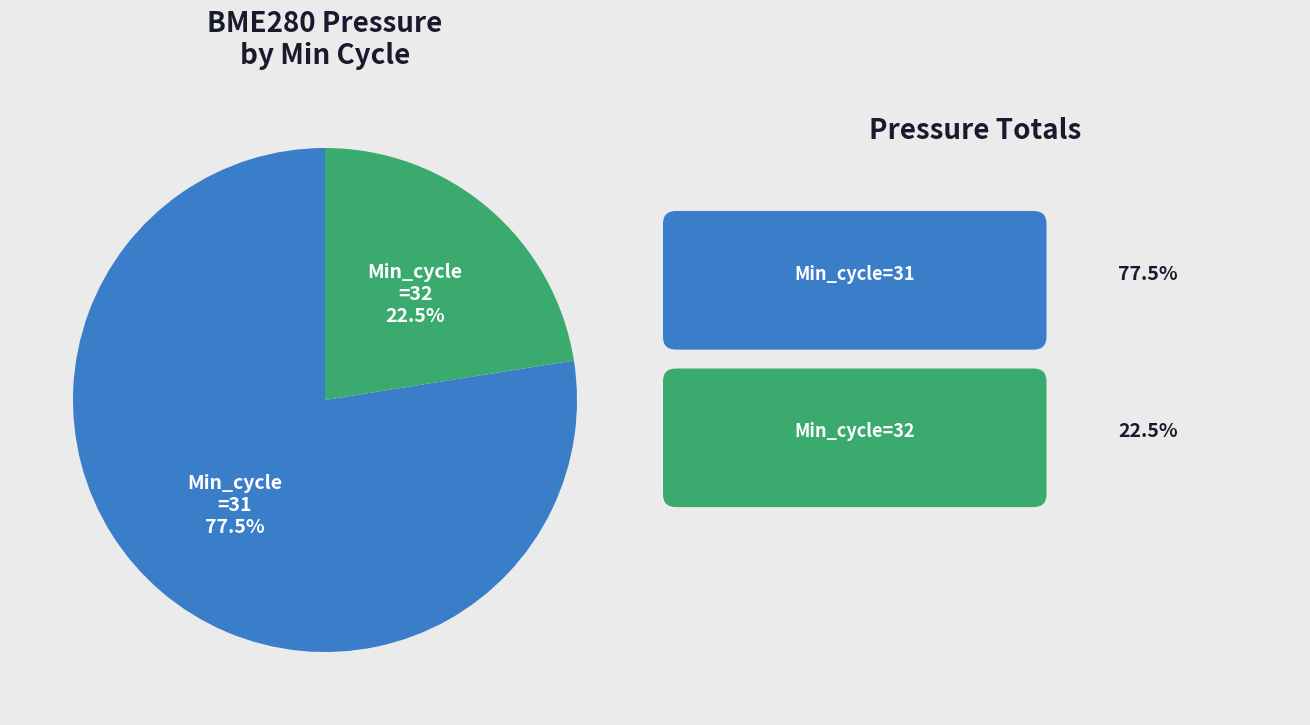

Is there a majority slice in this chart?

Yes